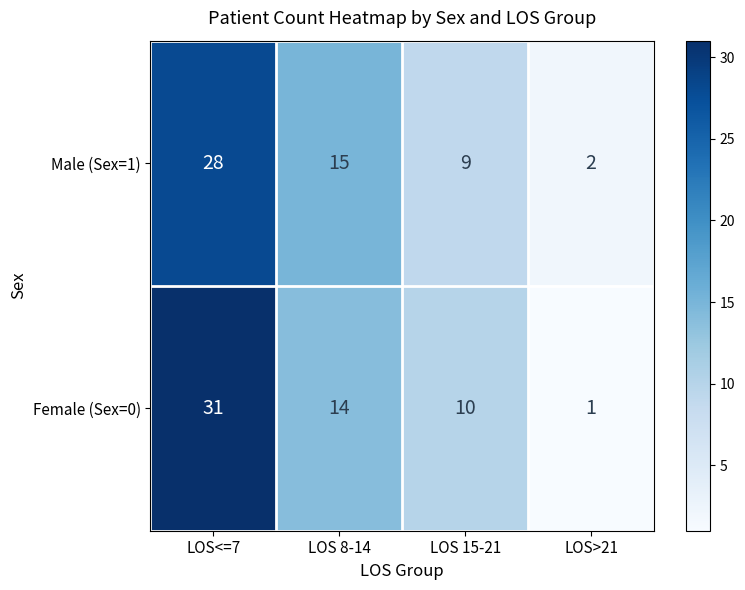

What is the sum of the Male (Sex=1) values at LOS 8-14 and LOS<=7?

43